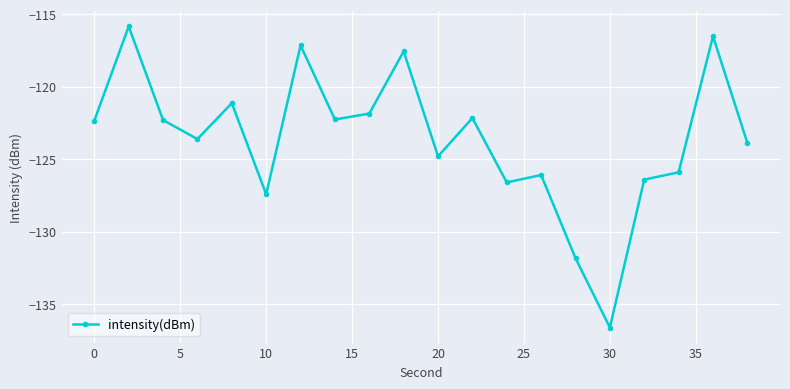

True or false: the data has more than 0 interior local peaks.

True